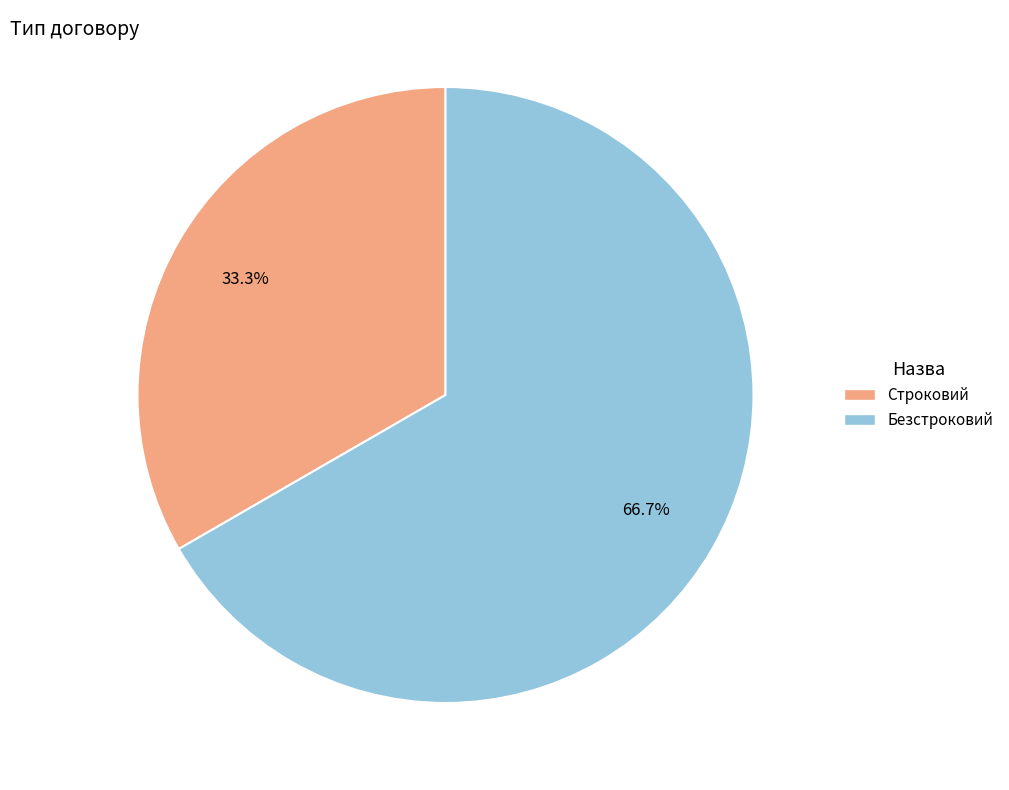

Which slice is the largest?

Безстроковий